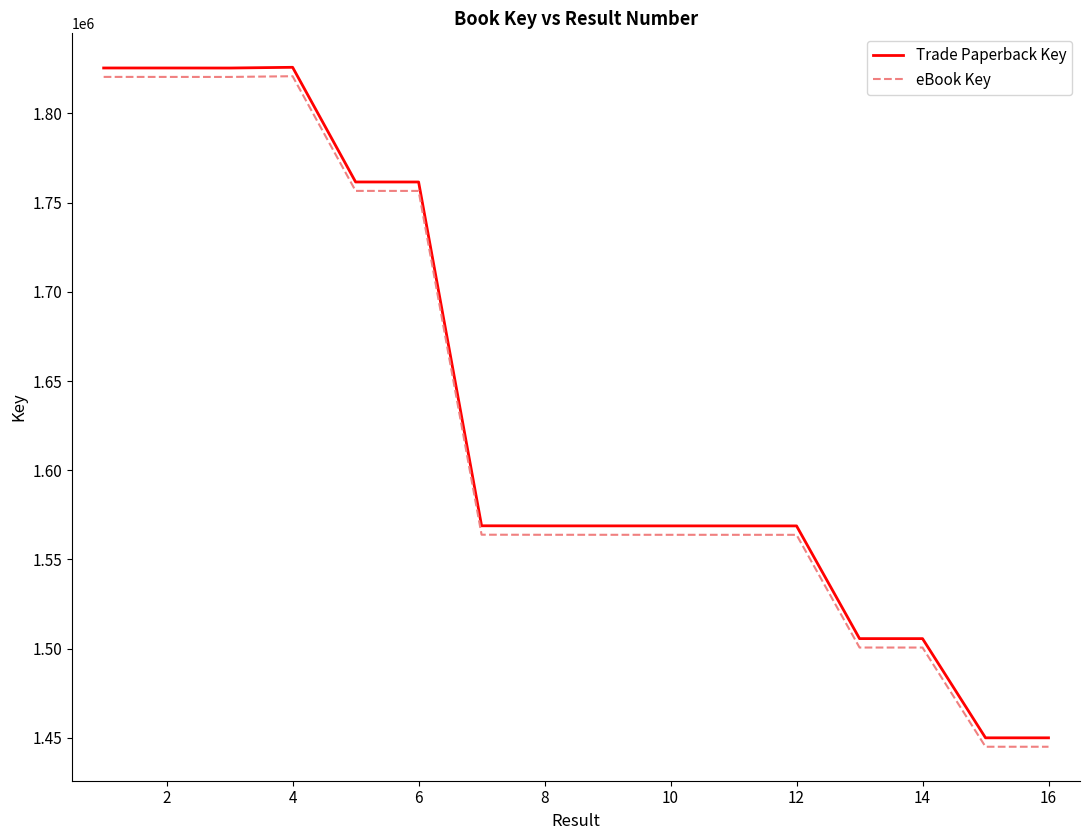

True or false: eBook Key and Trade Paperback Key cross at least once.

False